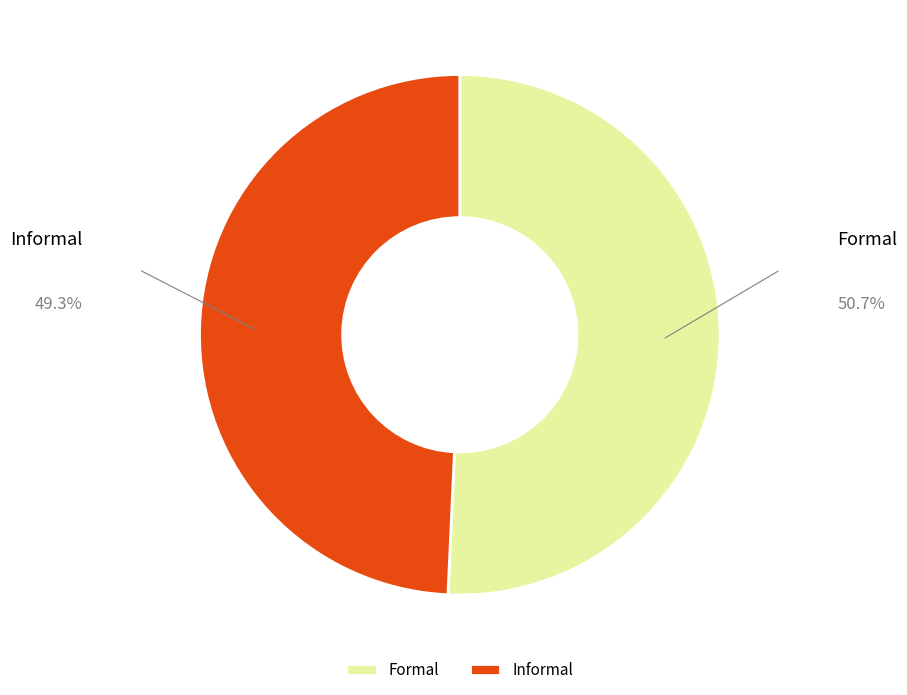

Is it true that Formal is 43% of the pie?

False